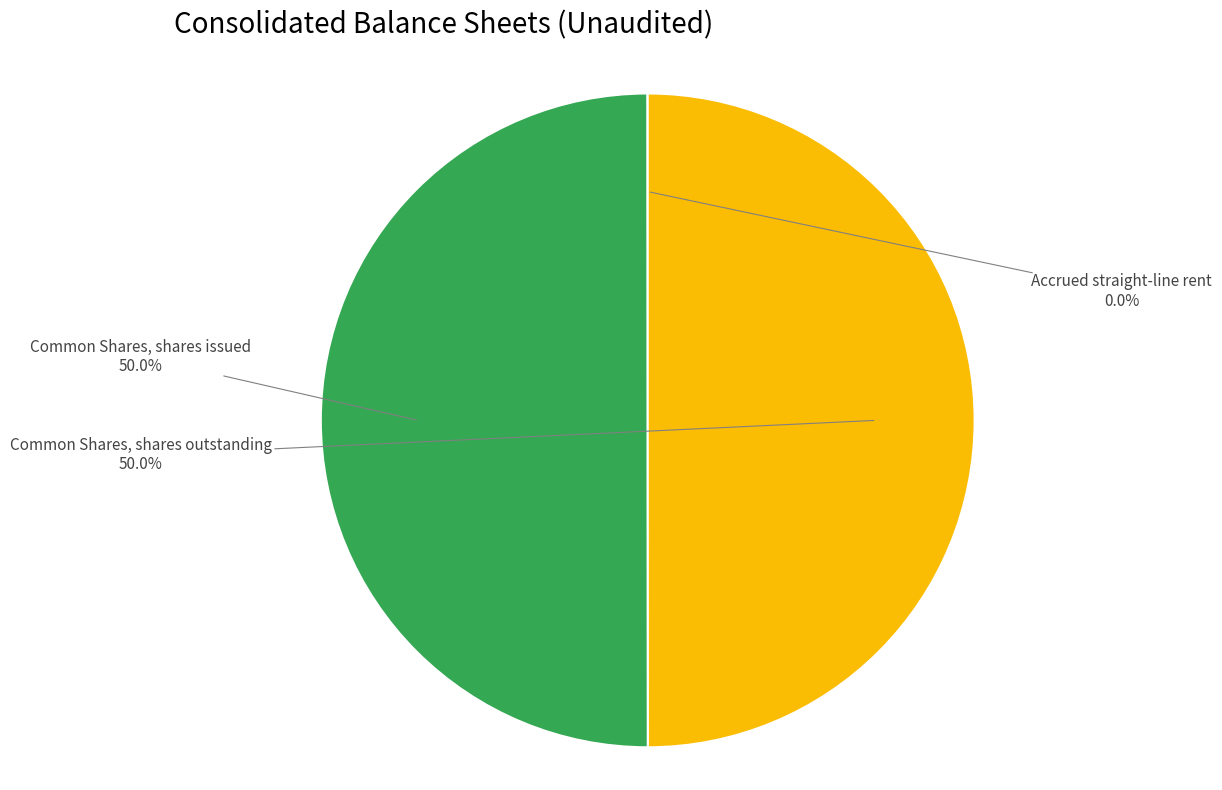

What percentage do Common Shares, shares issued and Common Shares, shares outstanding together represent?

100.0%